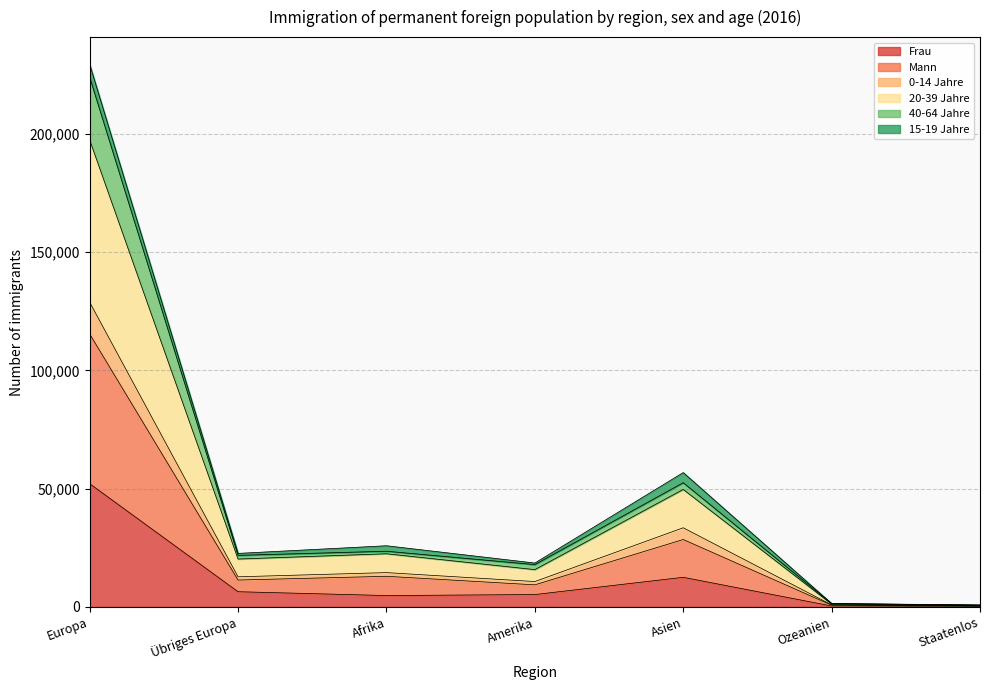

What is the total value across all series at Europa?

229462